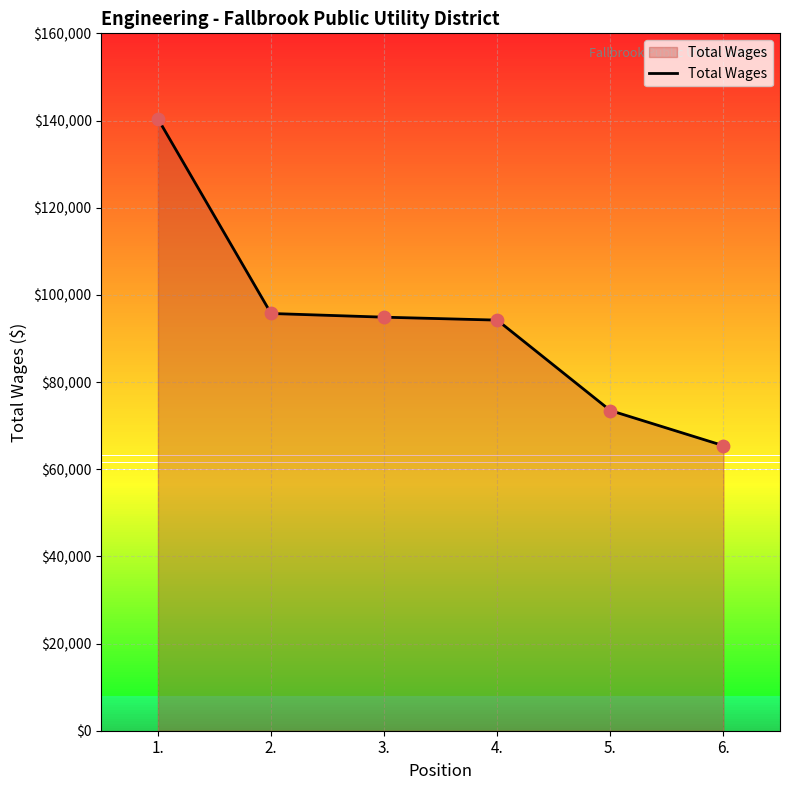

What is the change in value from 1. to 2.?

-44659